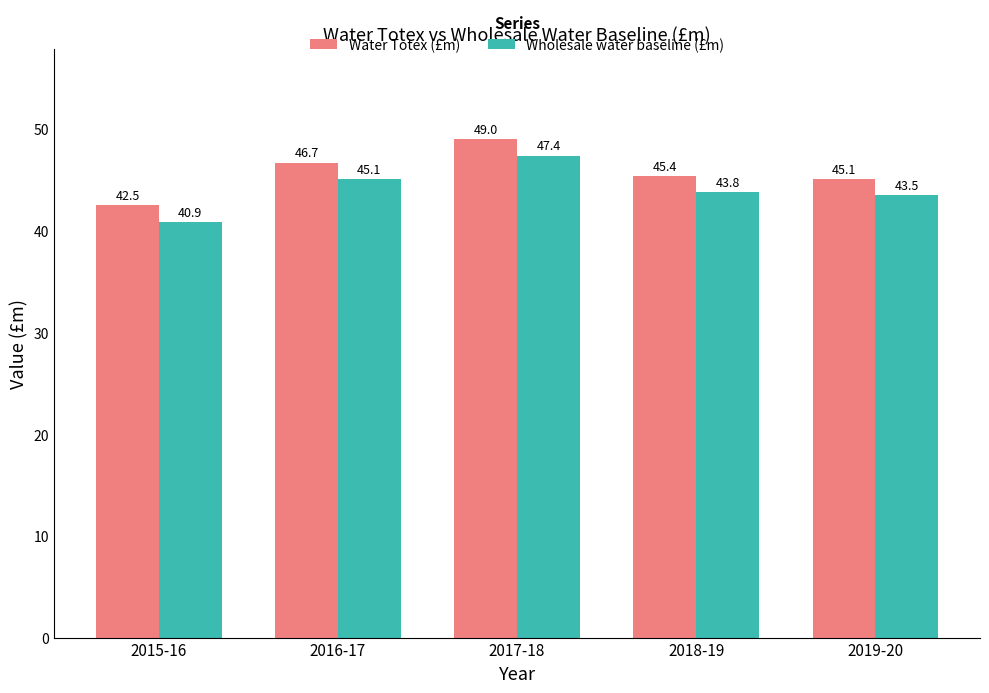

List the labels in order of Water Totex (£m) value, largest first.

2017-18, 2016-17, 2018-19, 2019-20, 2015-16